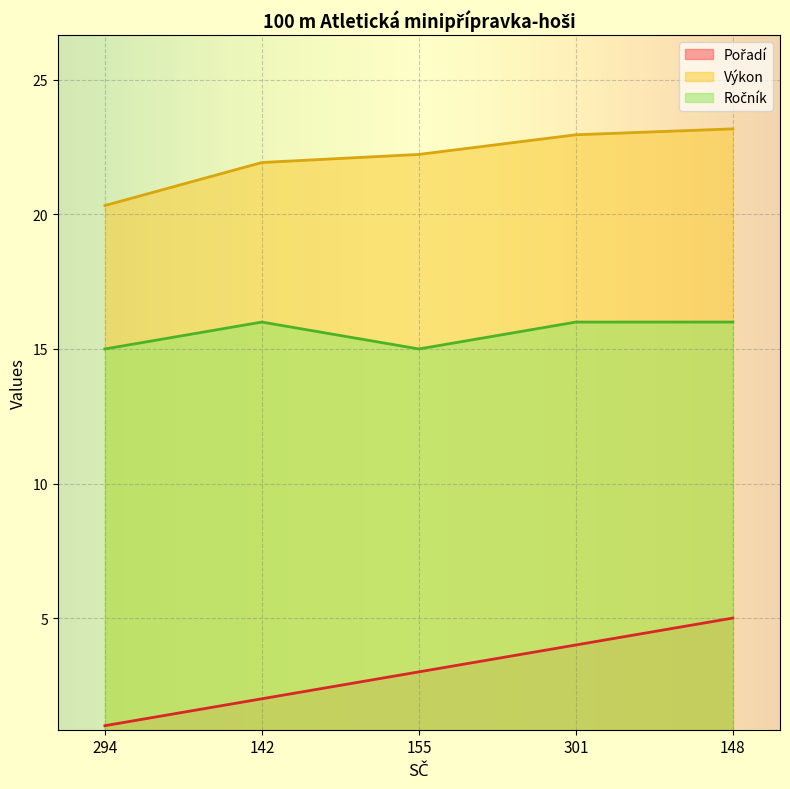

What is the total value across all series at 148?

44.2